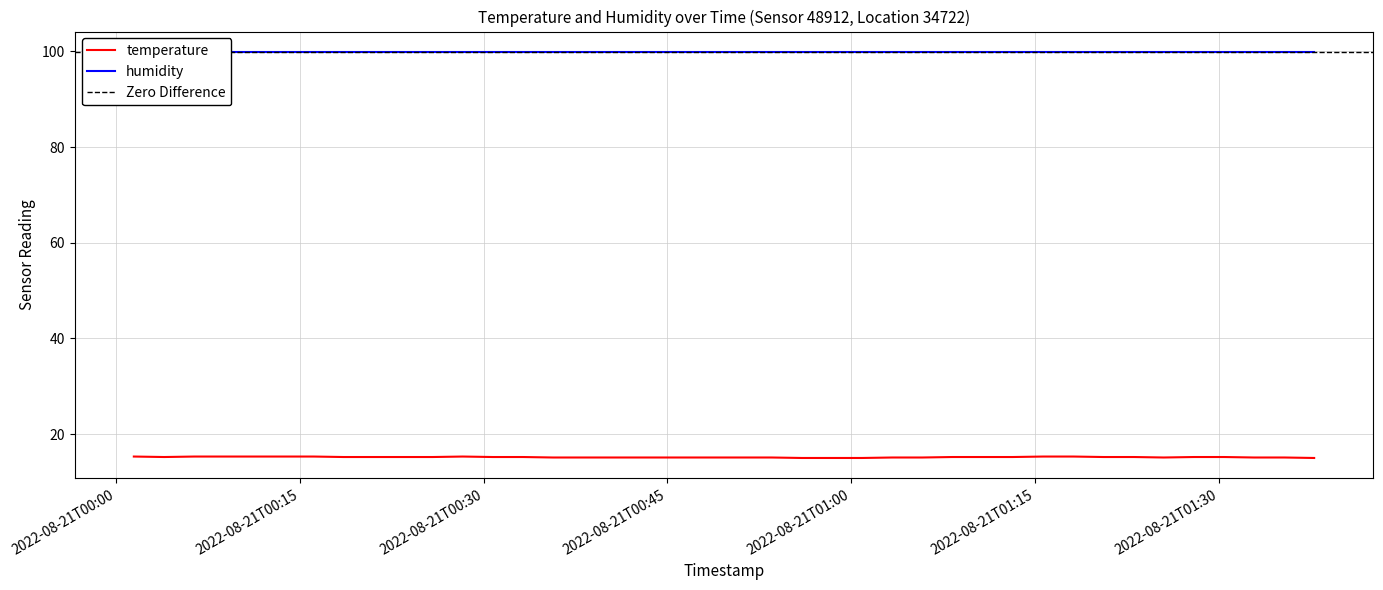

What is the smallest value displayed?

15.0